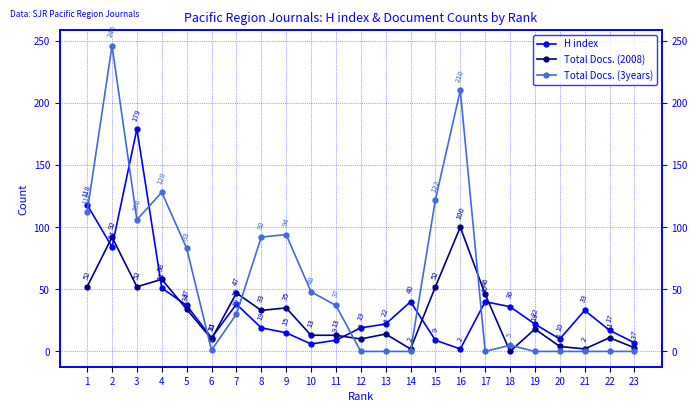

How many intersections are there between Total Docs. (2008) and H index?

8